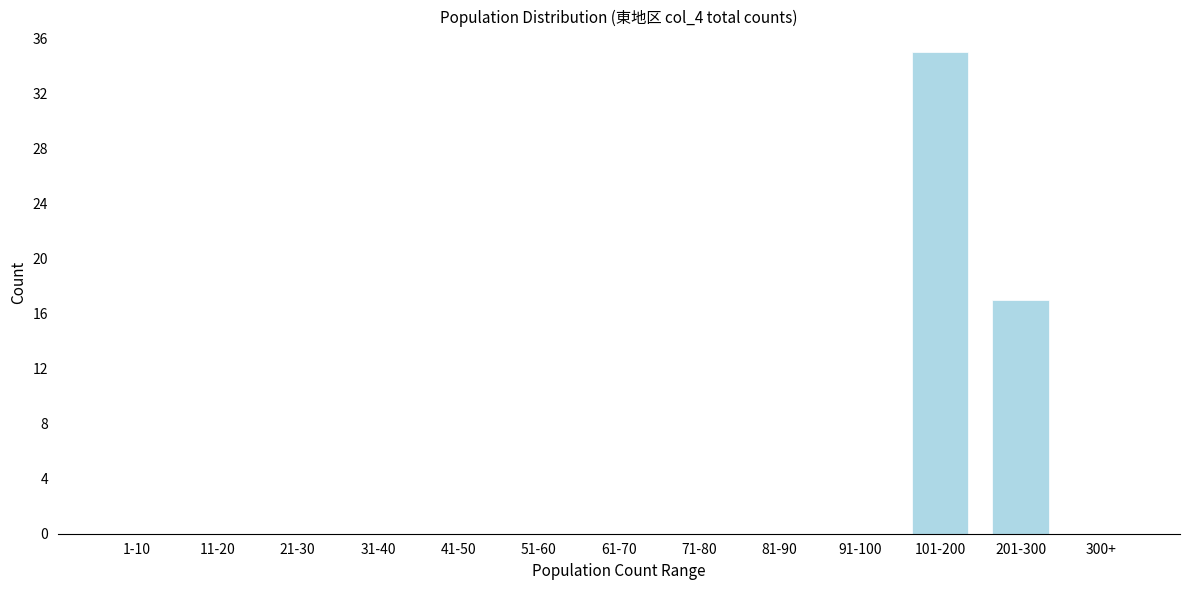

Reading left to right, what are all the values shown in this chart?

1-10=0	11-20=0	21-30=0	31-40=0	41-50=0	51-60=0	61-70=0	71-80=0	81-90=0	91-100=0	101-200=35	201-300=17	300+=0